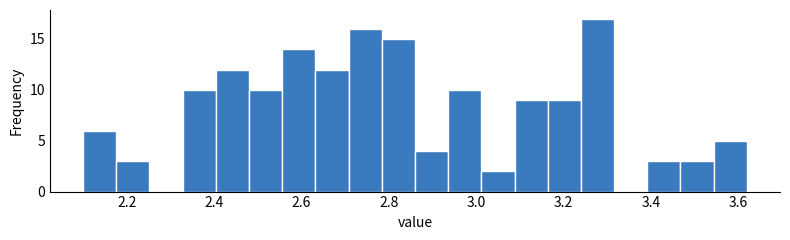

Read against the x-axis, roughly where is the centre of the tallest bar?

3.28